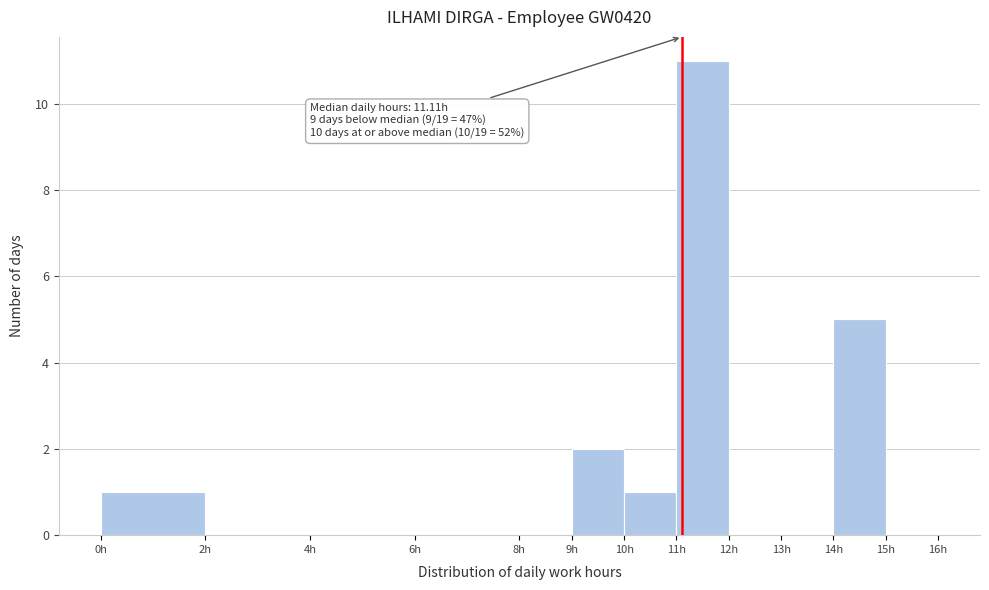

Over which range of the x-axis is the bar tallest?

11 to 12